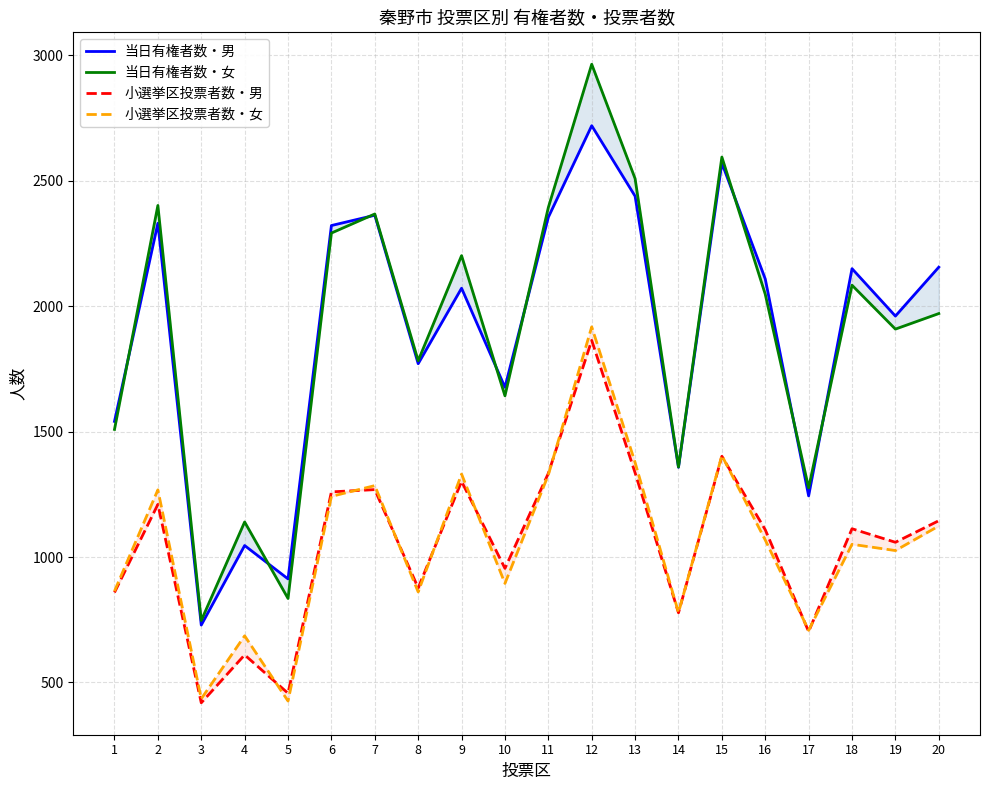

Reading left to right, what are all the values shown in this chart?

当日有権者数・男: 1541	2331	729	1046	913	2322	2363	1771	2072	1677	2355	2720	2439	1358	2571	2109	1244	2150	1961	2156
当日有権者数・女: 1509	2402	747	1140	835	2292	2368	1783	2202	1643	2394	2965	2509	1359	2595	2048	1276	2084	1909	1971
小選挙区投票者数・男: 859	1210	419	610	457	1260	1269	877	1302	955	1334	1864	1336	778	1402	1109	703	1113	1059	1145
小選挙区投票者数・女: 864	1268	435	686	426	1242	1285	861	1331	895	1328	1918	1377	779	1405	1068	708	1051	1026	1124